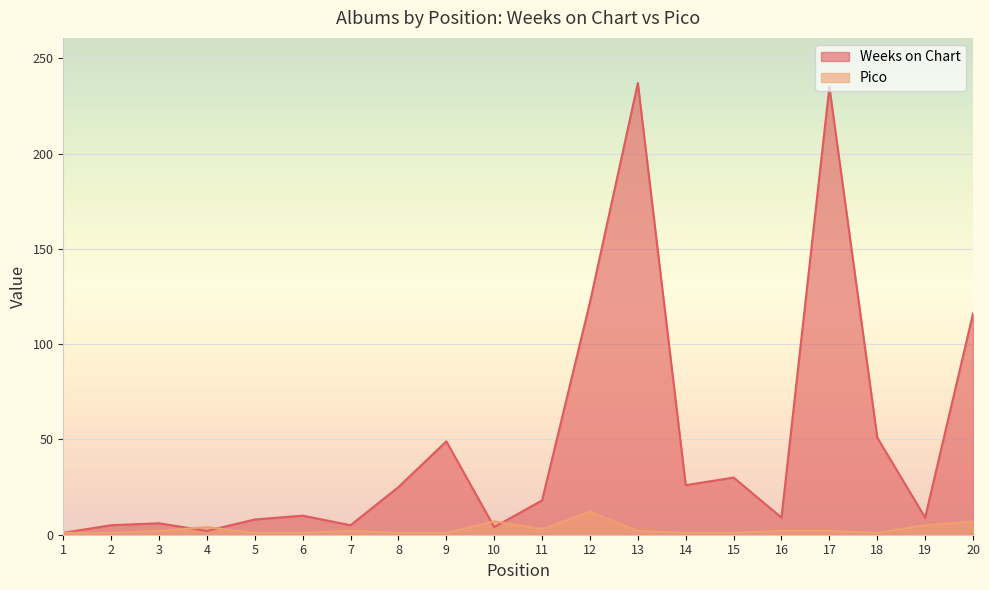

In Pico, how many points are higher than both neighbors (excluding endpoints)?

4